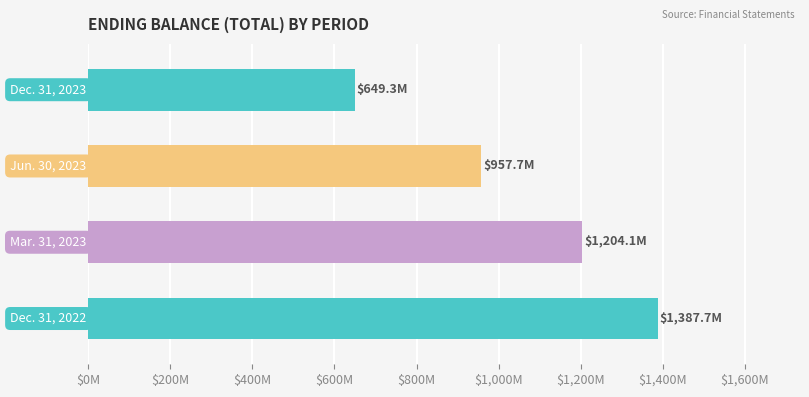

Are the bars horizontal?

Yes